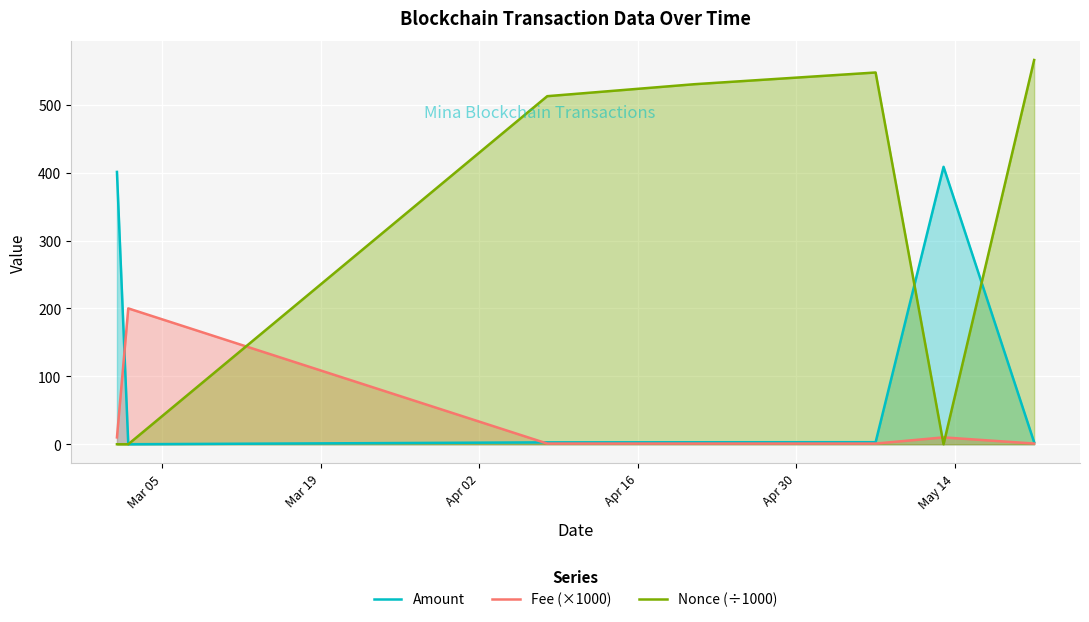

Reading left to right, what are all the values shown in this chart?

Amount: 401.1	0.0	2.8	2.9	3.0	408.6	2.9
Fee (×1000): 10.1	200.1	1.0	1.0	1.0	10.1	1.0
Nonce (÷1000): 0.0	0.0	512.7	530.3	547.6	0.0	566.0